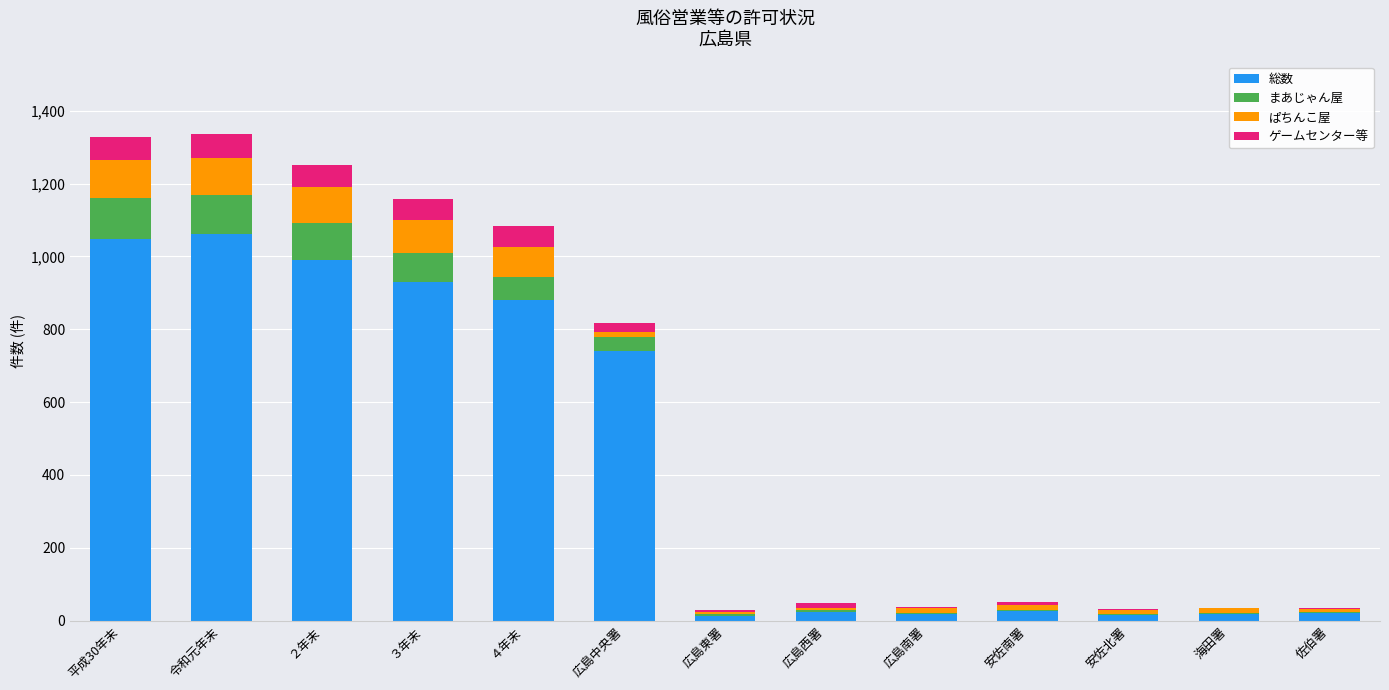

What is the highest value of the 総数 series?

1061